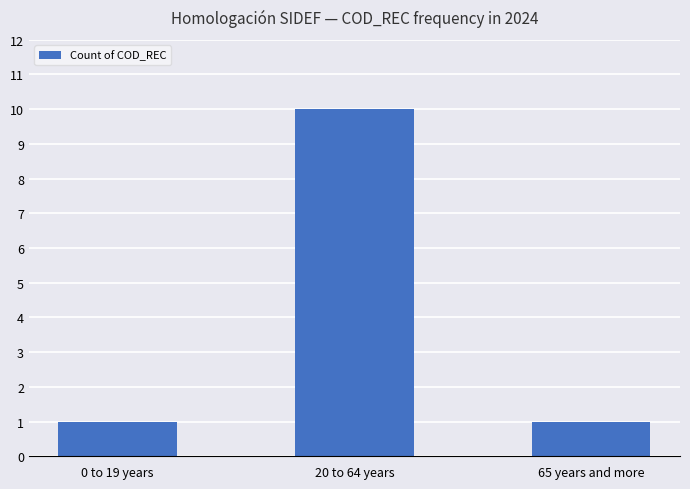

Reading right to left, extract all data points from this chart.

1	10	1